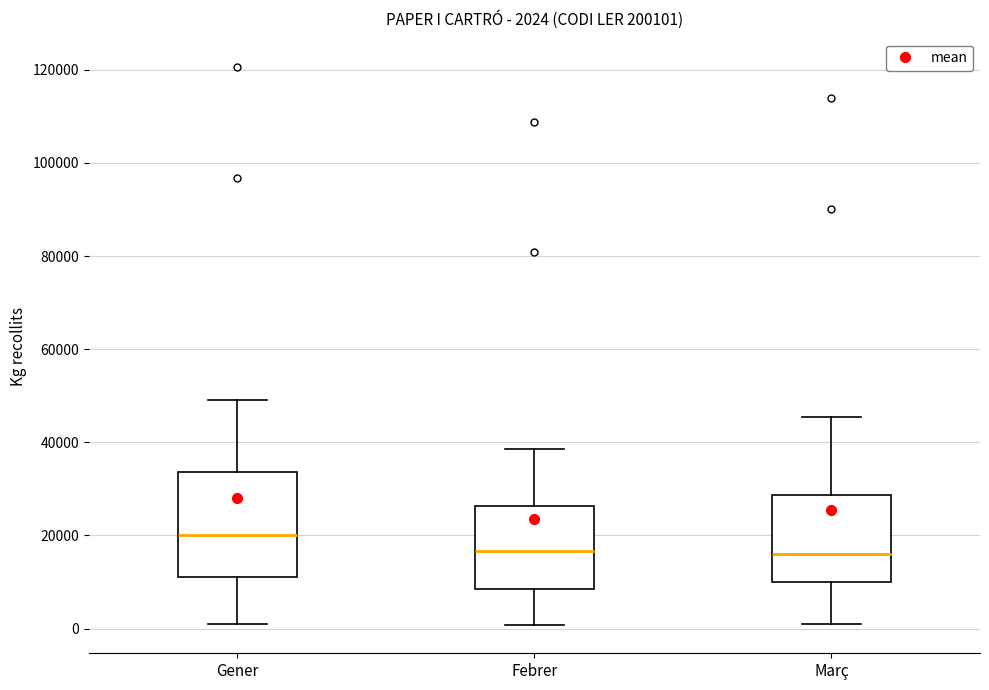

Which box's median line is the highest?

Gener